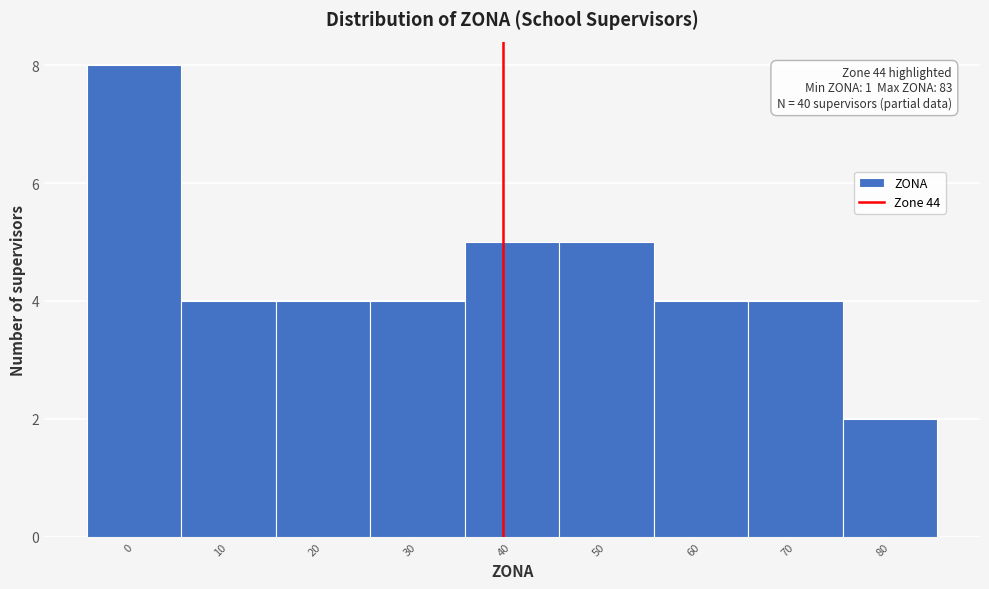

Reading left to right, transcribe all the data shown in this chart.

8	4	4	4	5	5	4	4	2